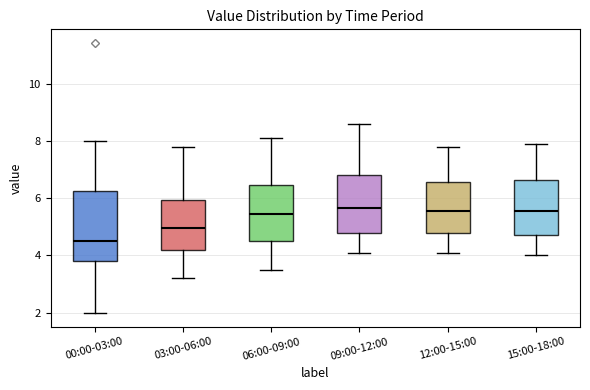

Reading left to right, read every box against the y-axis: the position of its median line, the range the box covers, and the ends of its whiskers. The values are not printed on the chart, so give them approximately, as read against the axis.

00:00-03:00: median 4.6, box 3.8 to 6.2, whiskers 2.0 to 8.0
03:00-06:00: median 5.0, box 4.2 to 6.0, whiskers 3.2 to 7.8
06:00-09:00: median 5.4, box 4.6 to 6.4, whiskers 3.6 to 8.2
09:00-12:00: median 5.6, box 4.8 to 6.8, whiskers 4.2 to 8.6
12:00-15:00: median 5.6, box 4.8 to 6.6, whiskers 4.2 to 7.8
15:00-18:00: median 5.6, box 4.8 to 6.6, whiskers 4.0 to 8.0